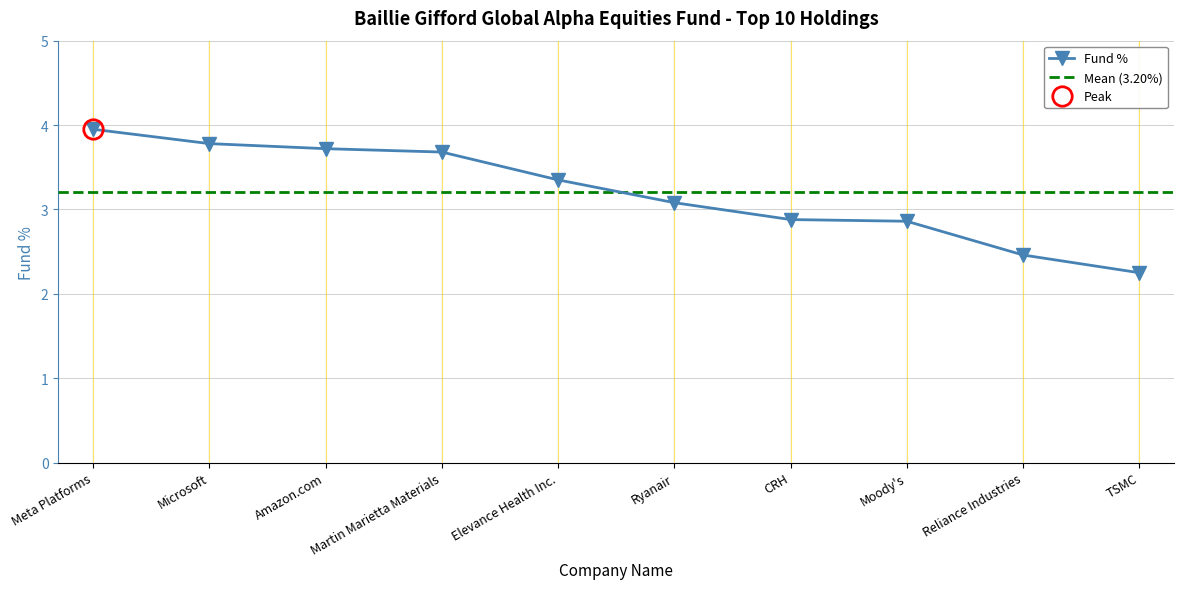

Reading left to right, list all the values displayed in this chart.

Meta Platforms=4.0	Microsoft=3.8	Amazon.com=3.7	Martin Marietta Materials=3.7	Elevance Health Inc.=3.4	Ryanair=3.1	CRH=2.9	Moody's=2.9	Reliance Industries=2.5	TSMC=2.2